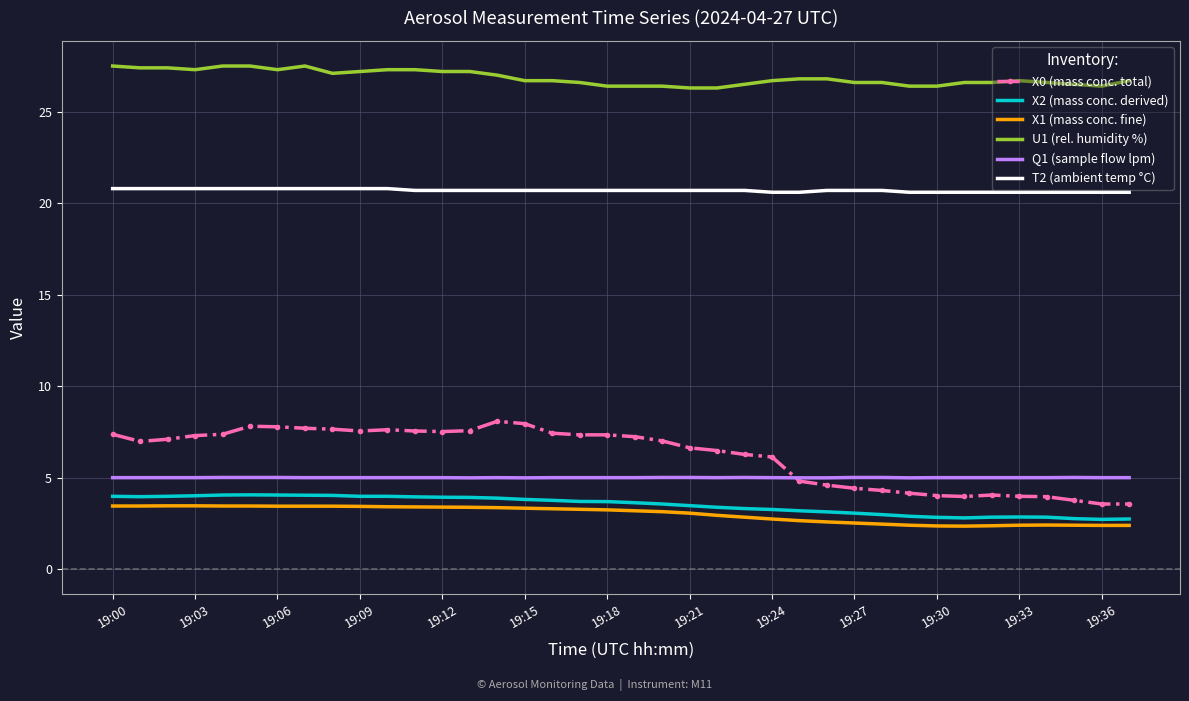

True or false: T2 (ambient temp °C) and X2 (mass conc. derived) cross at least once.

False